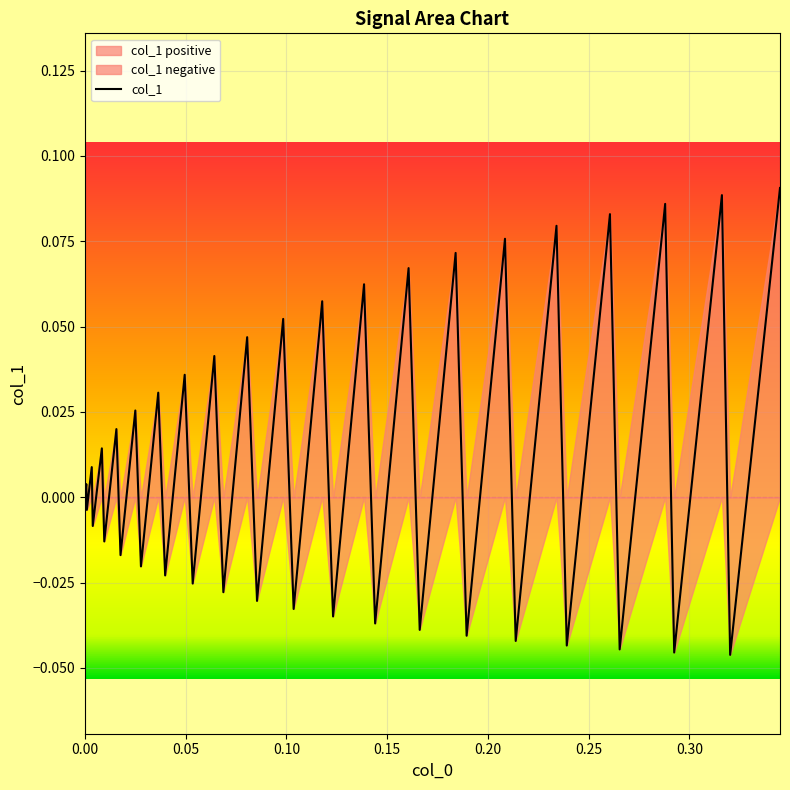

What position from the left is 0.15?

4